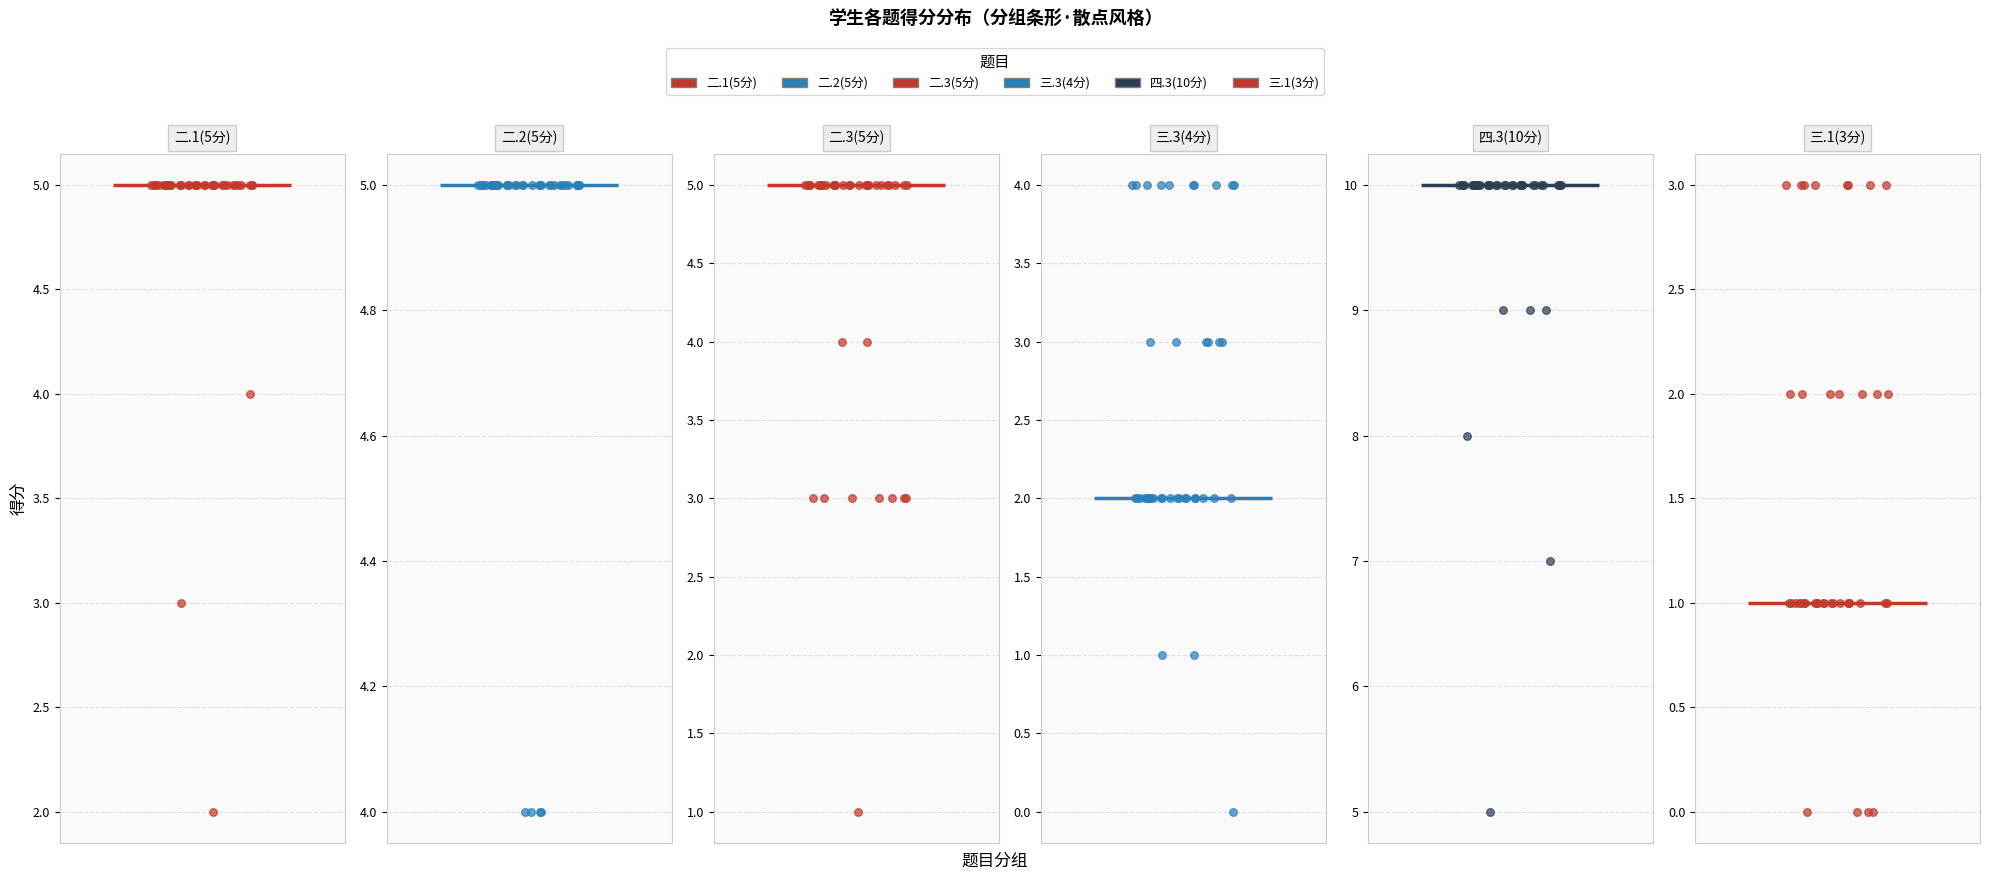

Which series has the largest total across all categories?

四.3(10分)